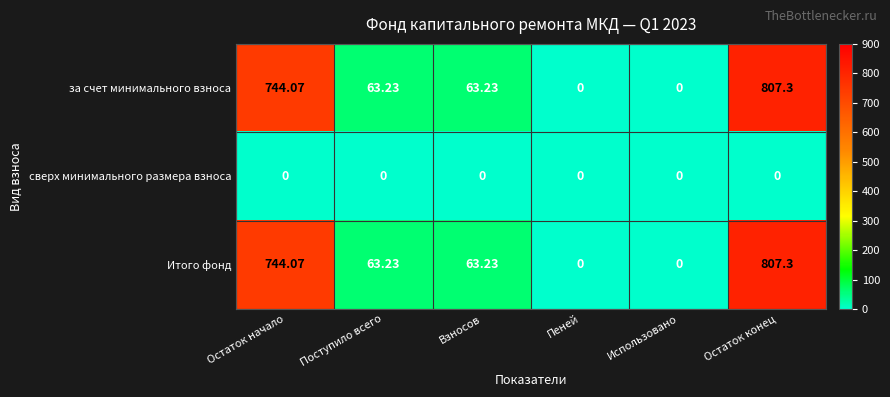

Is the value of сверх минимального размера взноса at Пеней greater than the value of Итого фонд at Поступило всего?

No